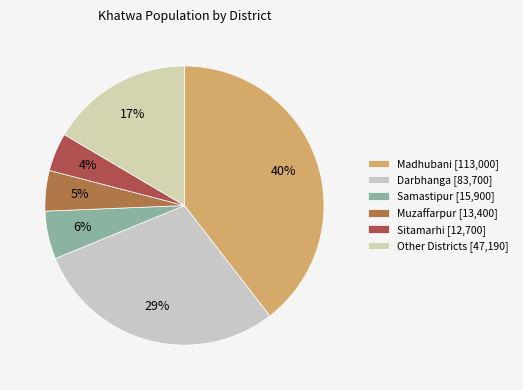

Which category has the biggest portion of the pie?

Madhubani [113,000]